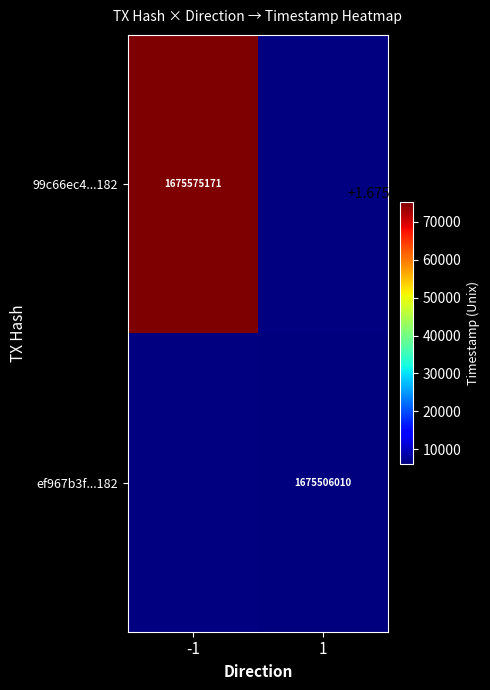

The value of ef967b3f...182 at 1 is 1675506010. True or false?

True